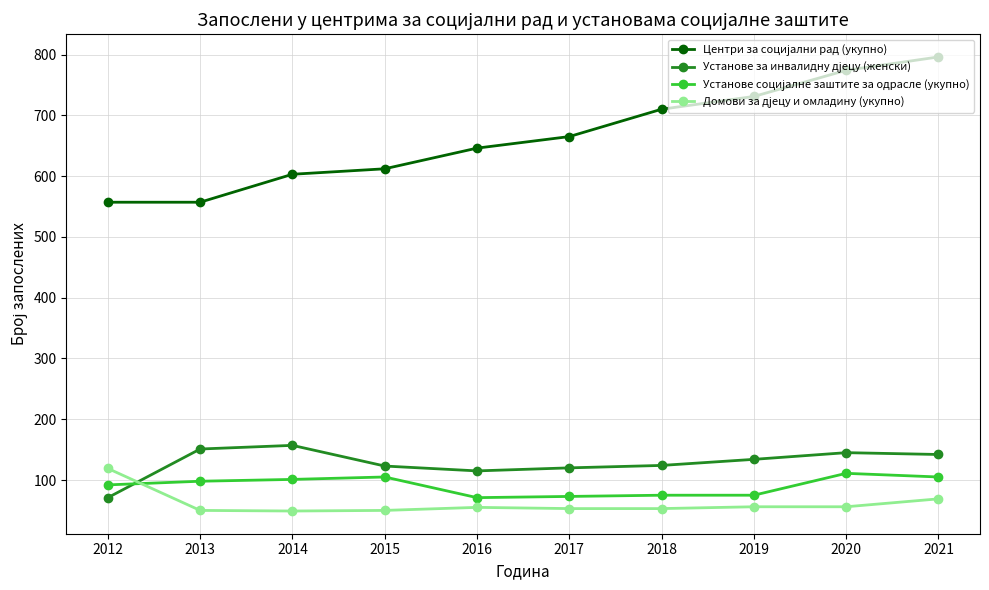

What is the greatest value displayed?

796